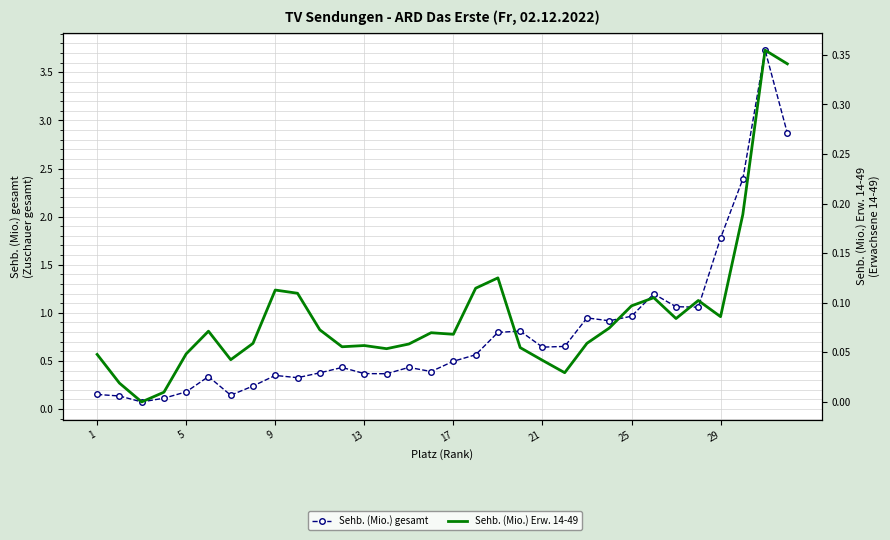

What is the average value of the Sehb. (Mio.) Erw. 14-49 series?

0.1